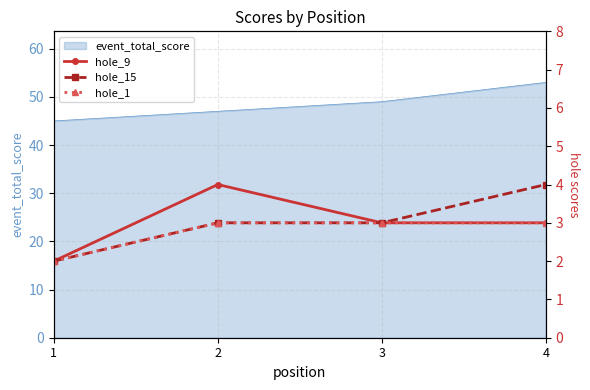

True or false: event_total_score has more than 1 interior local peaks.

False